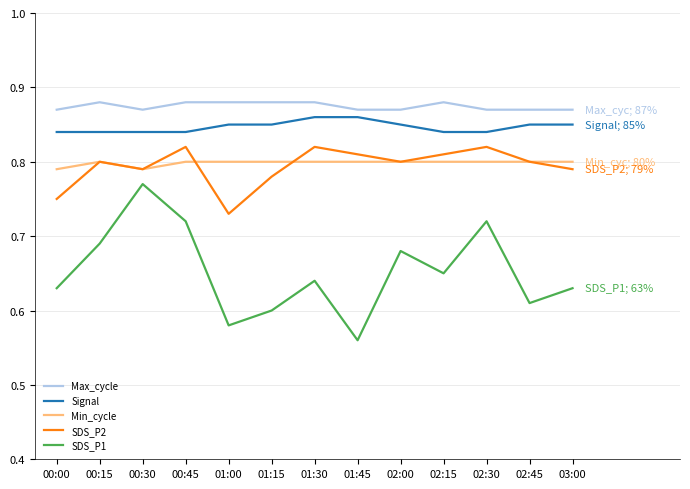

True or false: Max_cycle and SDS_P2 intersect in this chart.

False